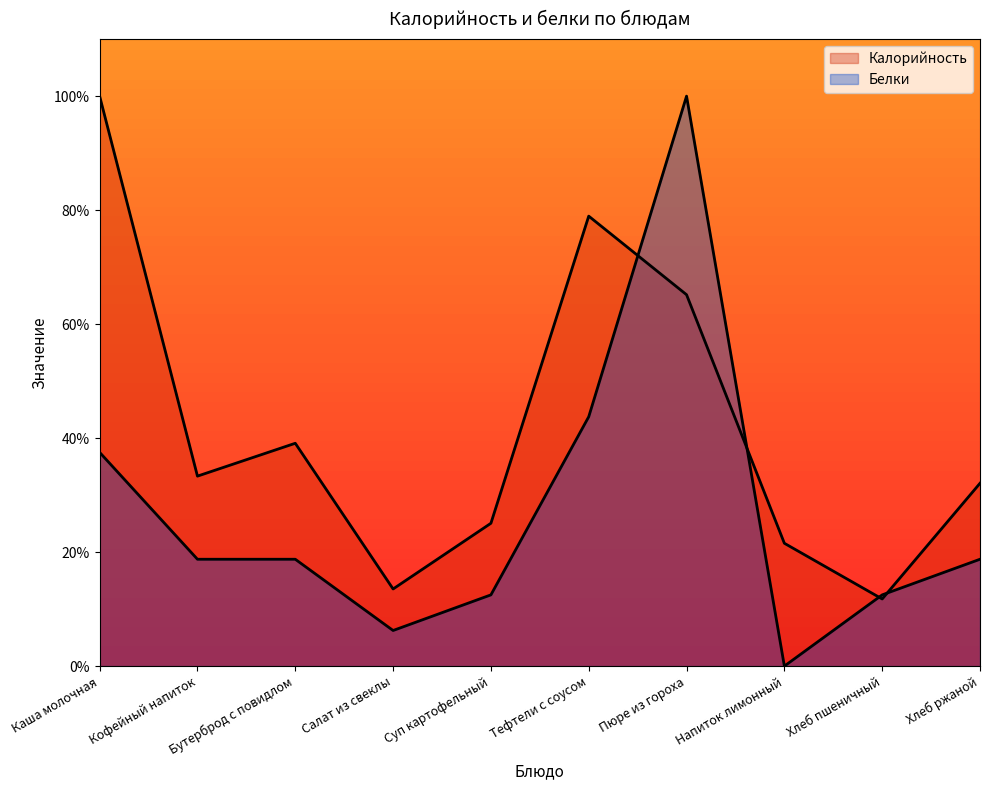

True or false: Белки and Калорийность cross at least once.

True